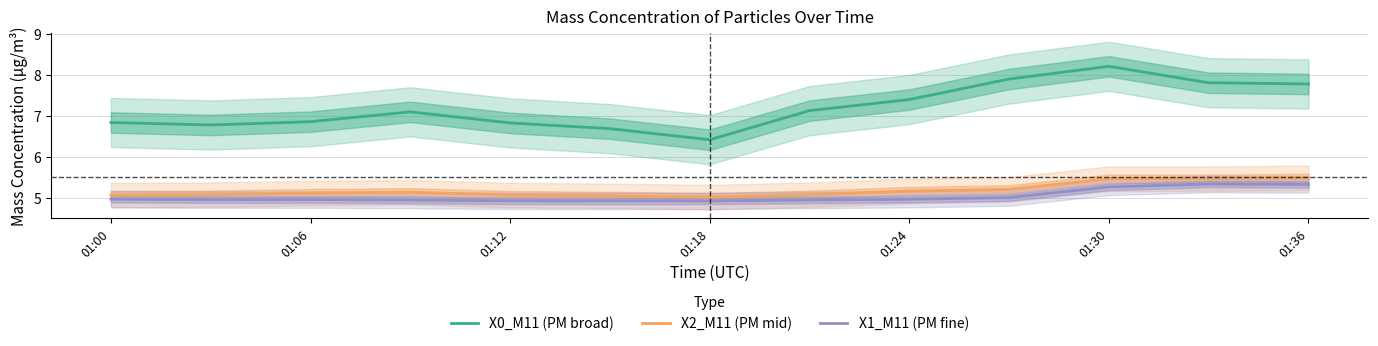

True or false: X0_M11 (PM broad) and X1_M11 (PM fine) intersect in this chart.

False